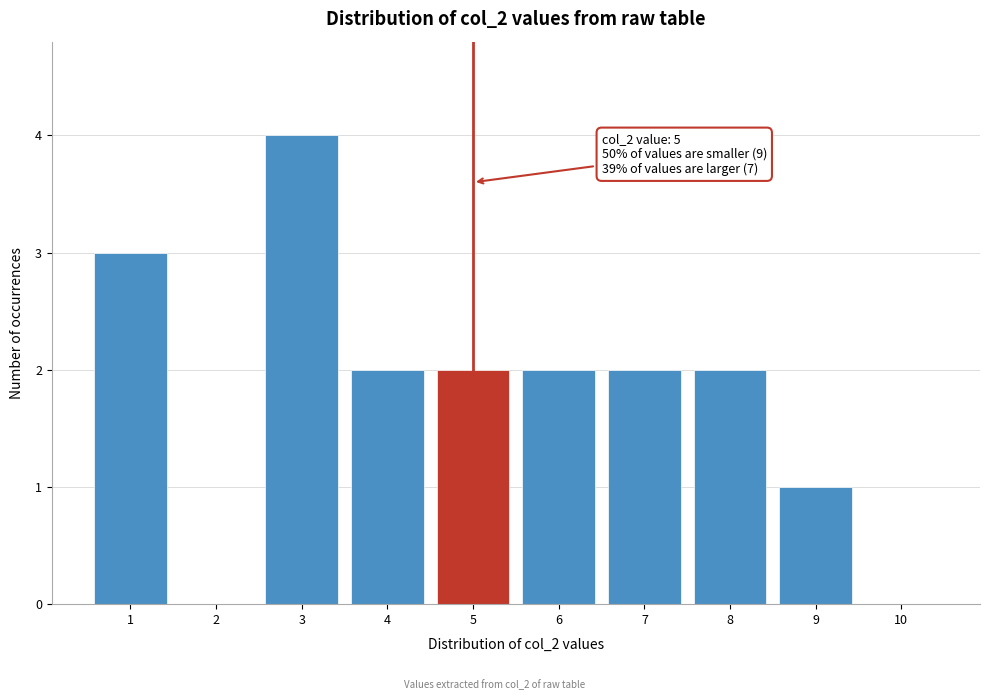

Which range on the x-axis has the tallest bar?

2.5 to 3.5